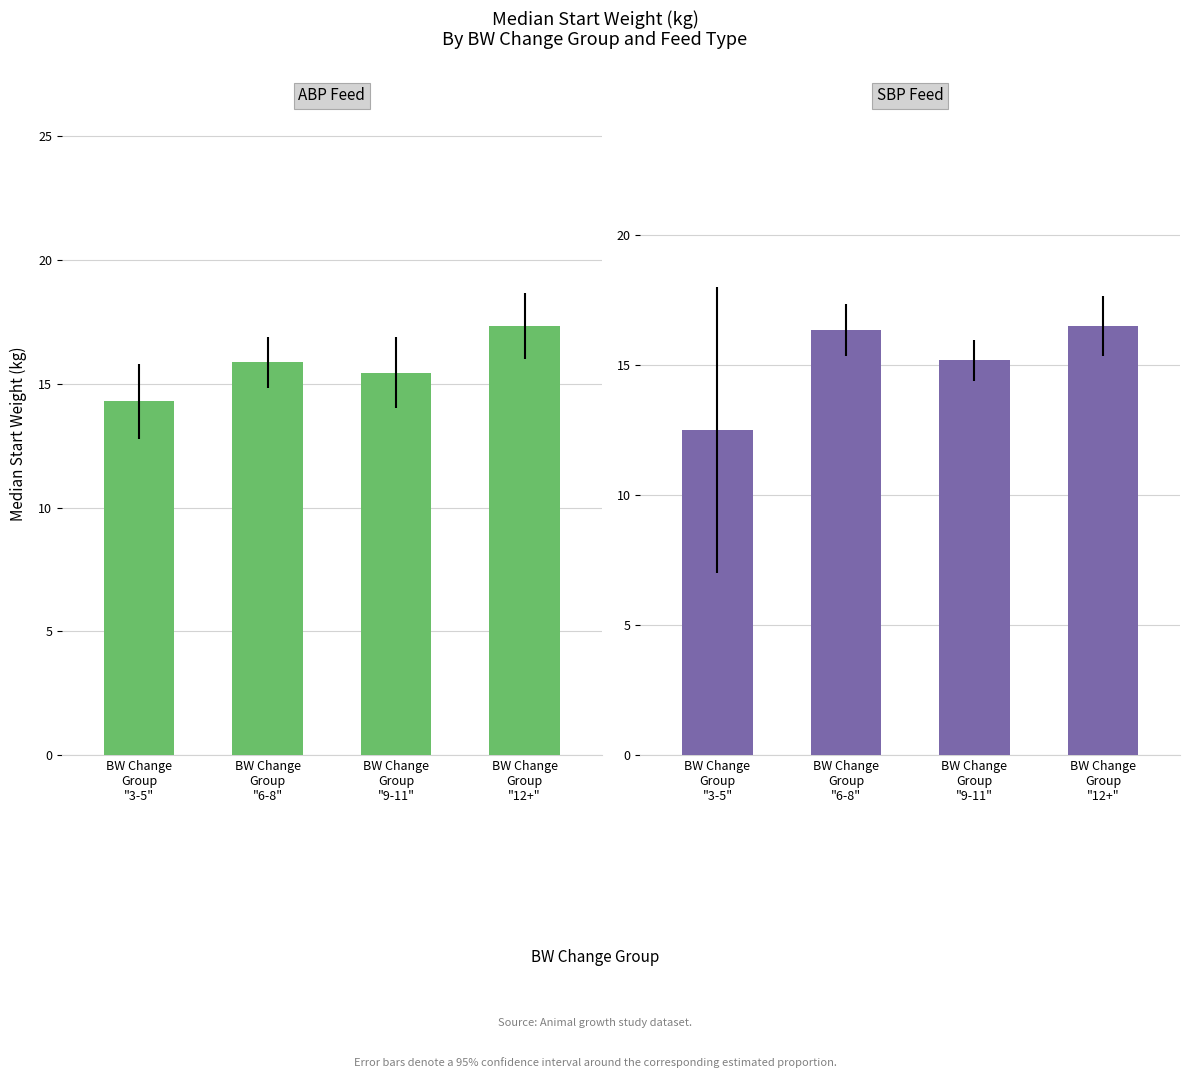

Rank the series at BW Change
Group
"12+" from highest to lowest value.

ABP, SBP